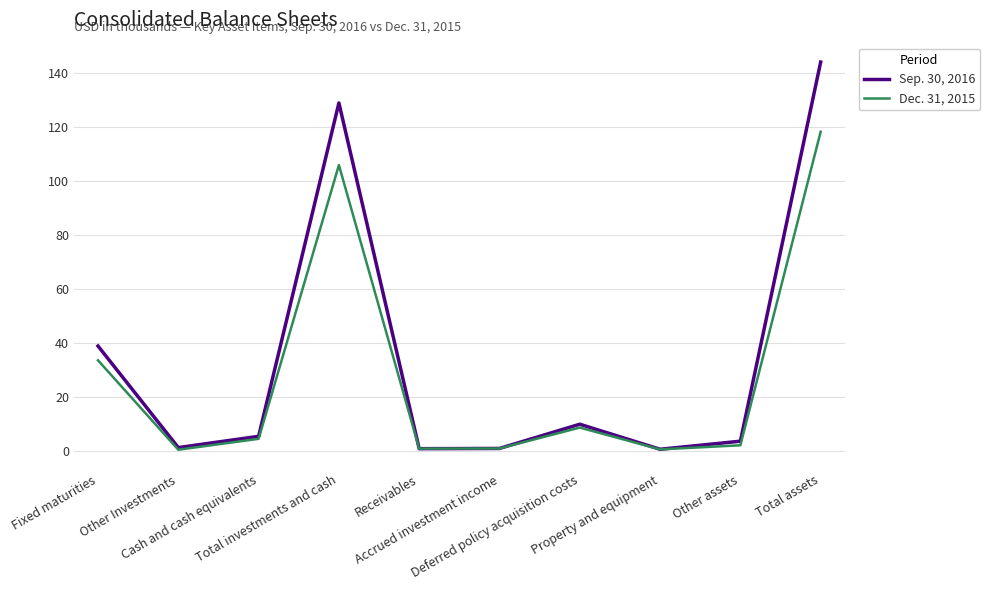

List the series in order of their peak value, highest first.

Sep. 30, 2016, Dec. 31, 2015